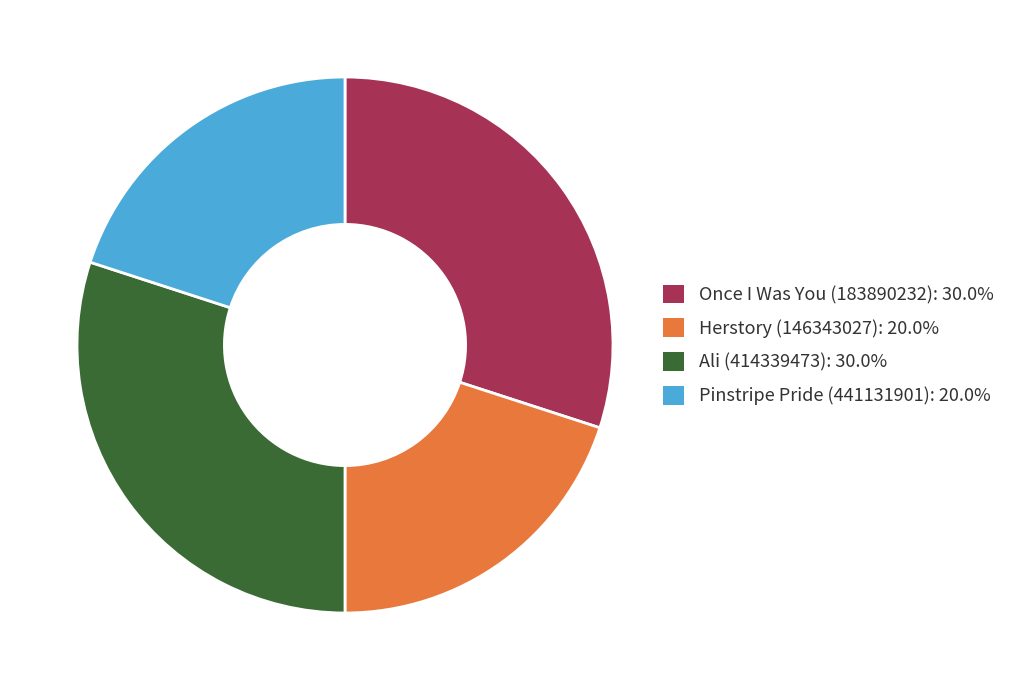

Does any single category account for the majority?

No